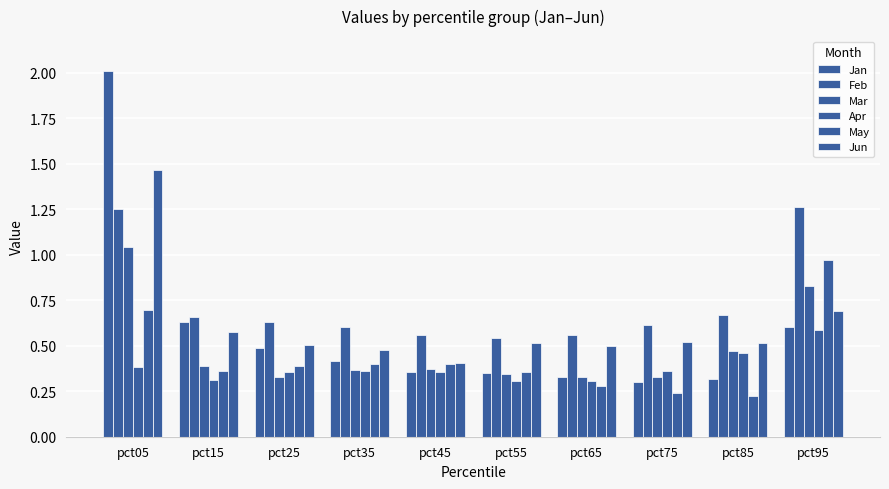

At how many categories does at least one series exceed 0?

10